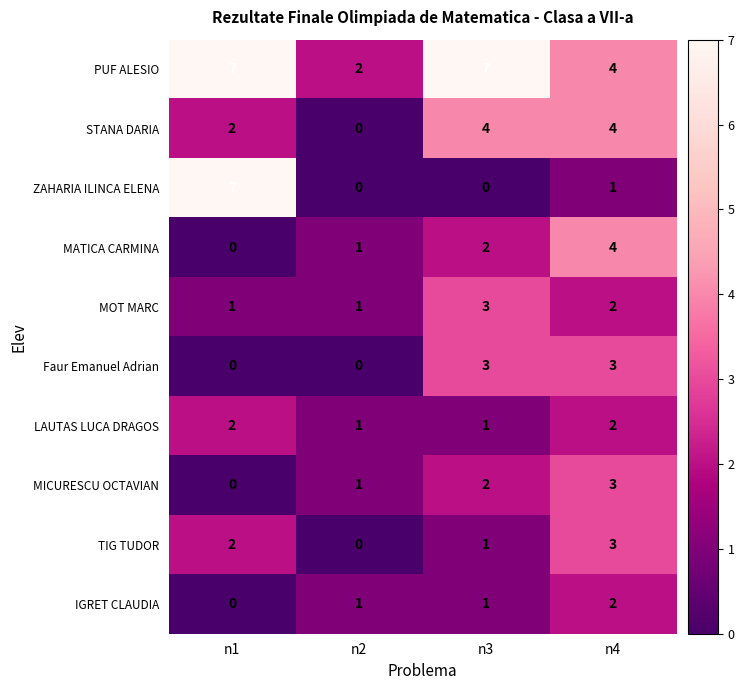

Which series has the largest total across all categories?

PUF ALESIO